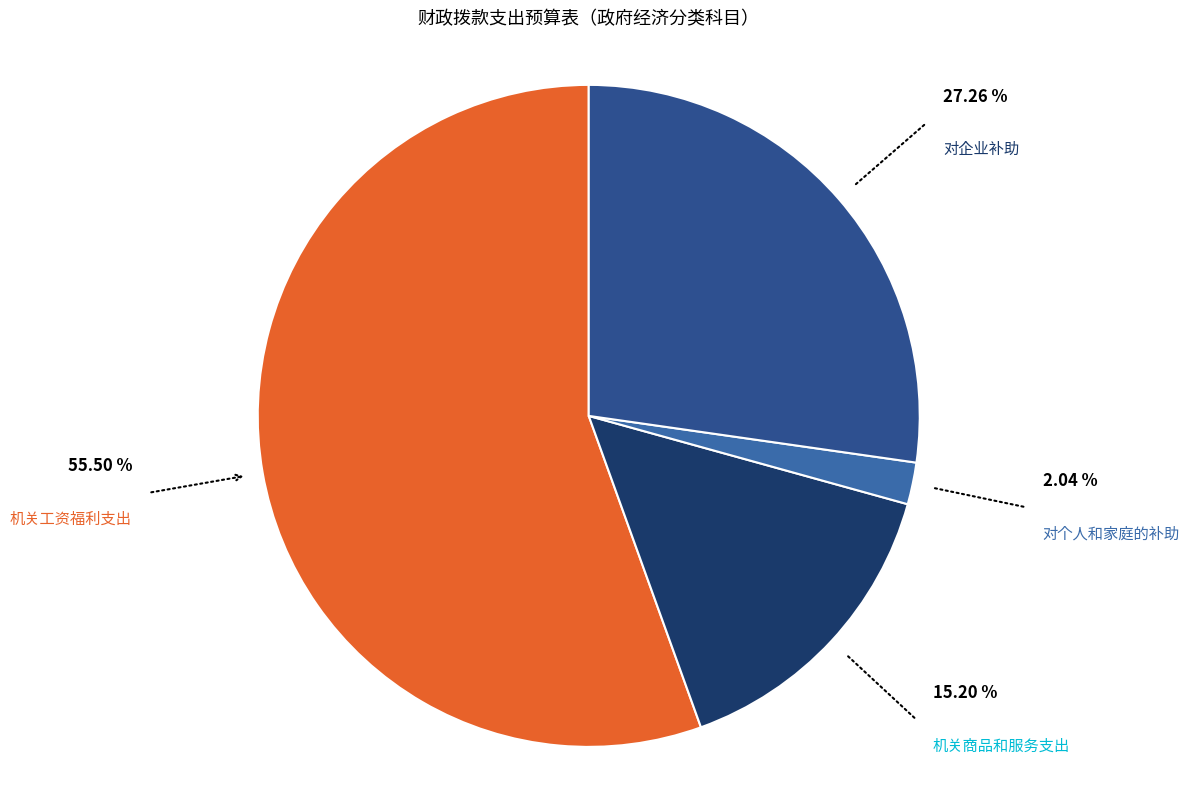

What is the largest slice in the pie chart?

机关工资福利支出